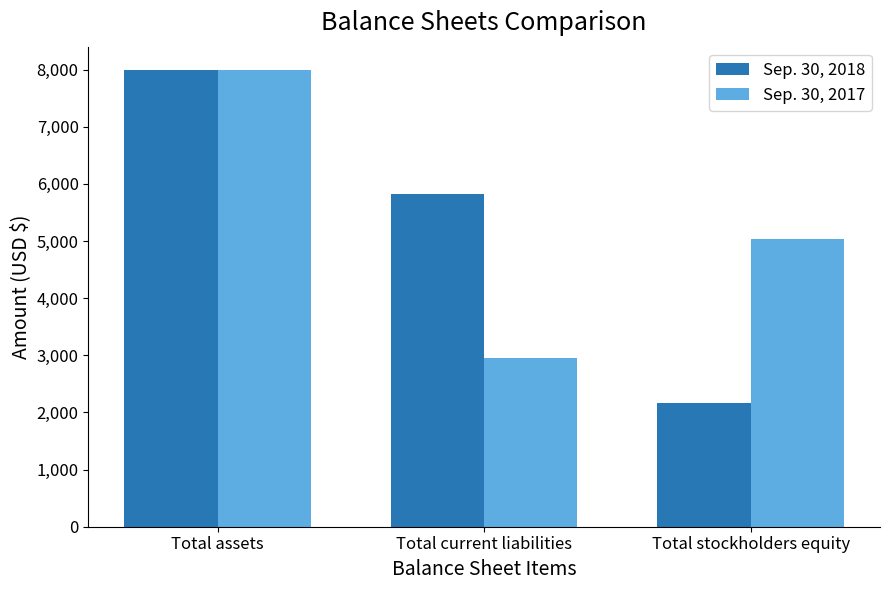

At which label is Sep. 30, 2017 closest to 5480?

Total stockholders equity